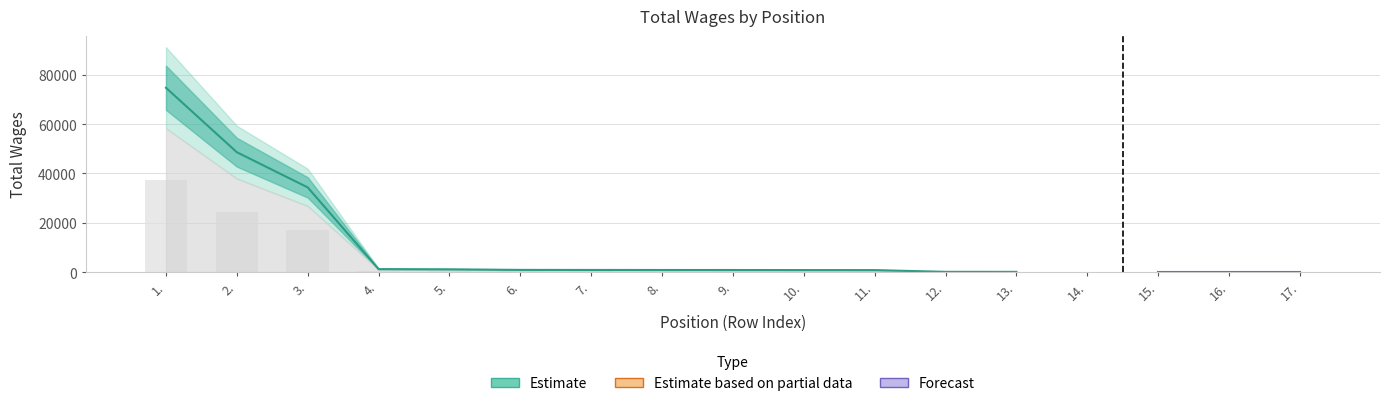

What position from the right is 11.?

7